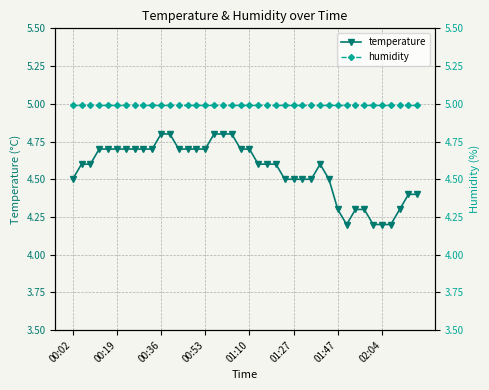

Rank the series by their maximum value, from highest to lowest.

humidity, temperature